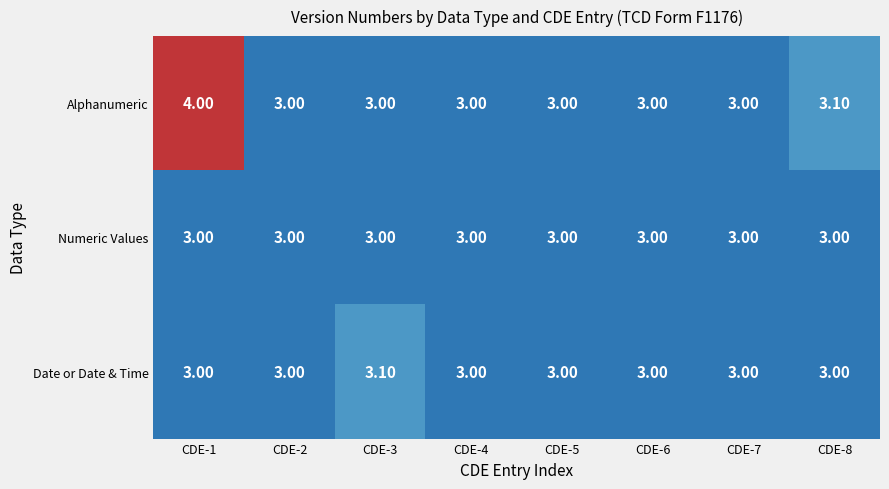

What is the average value of the Alphanumeric series?

3.1